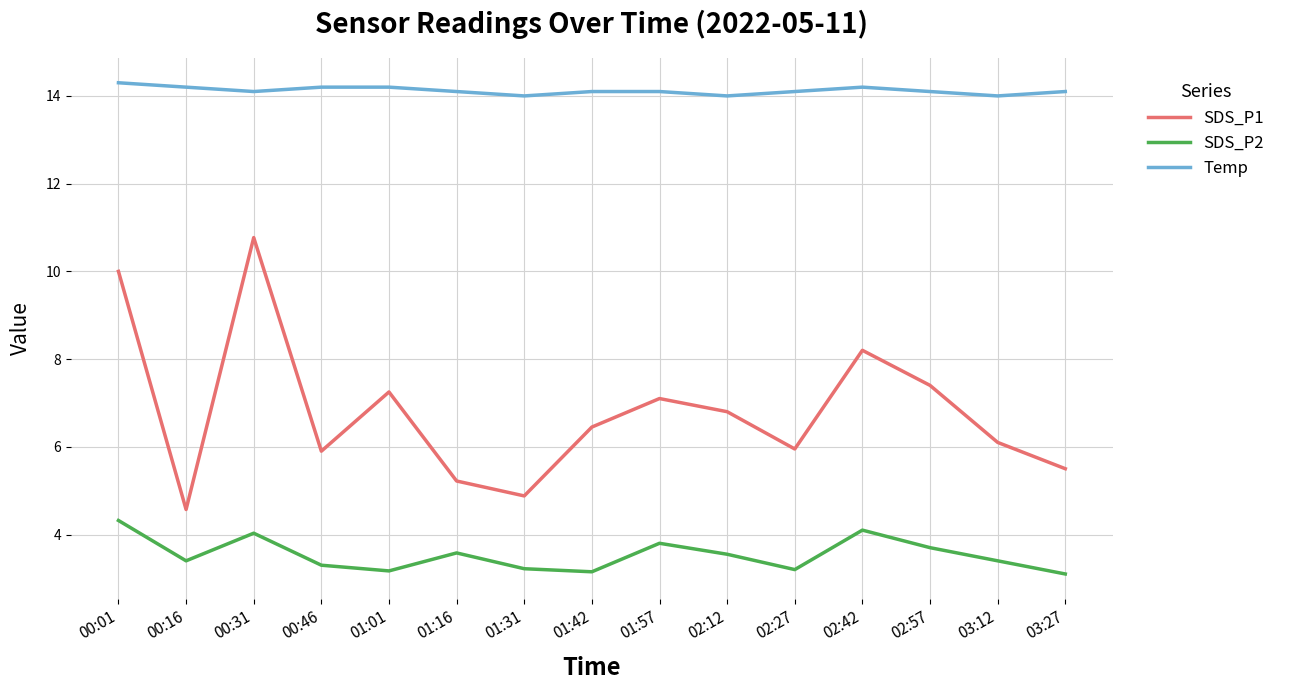

Which series has the largest total across all categories?

Temp